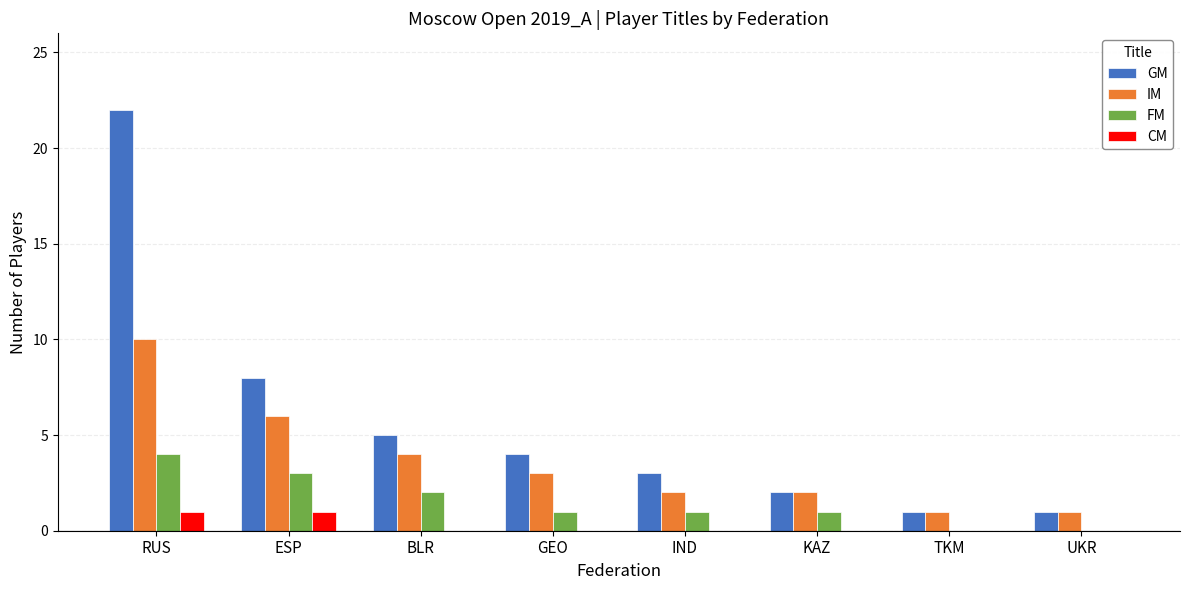

How many data points does each series have?

8